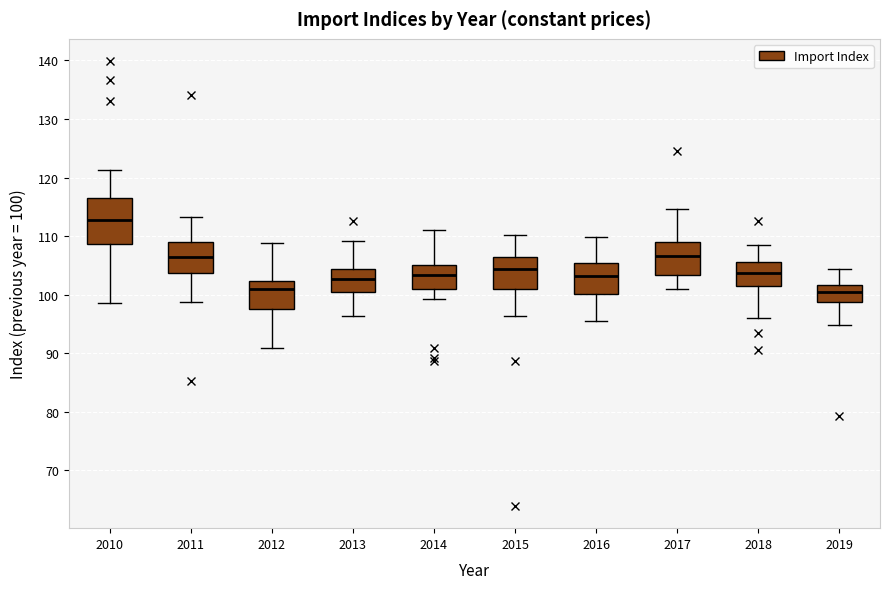

Which box has the highest median line?

2010